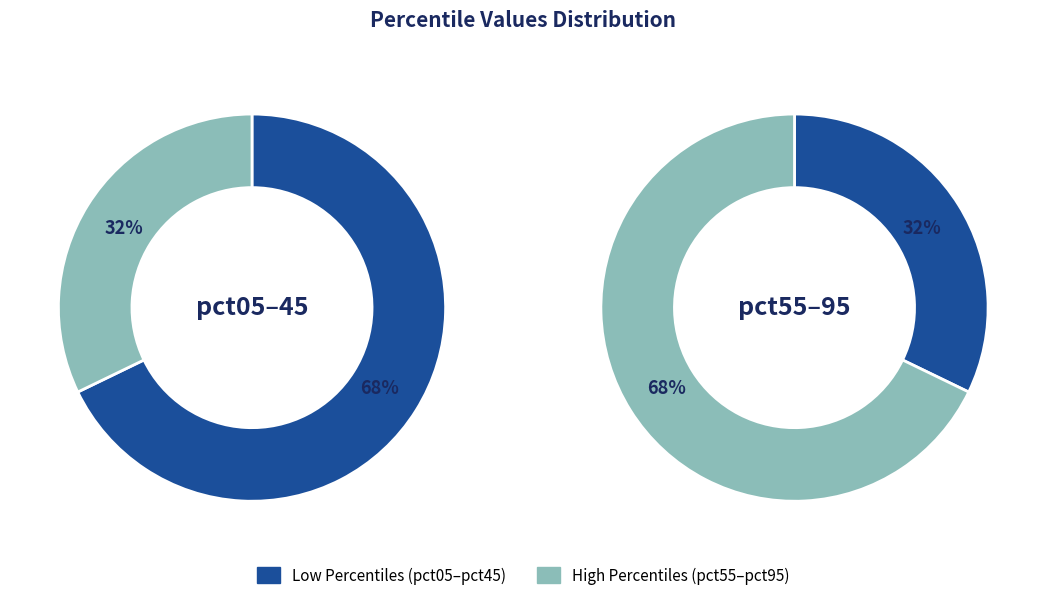

Does pct25 account for over 50% of the chart?

No